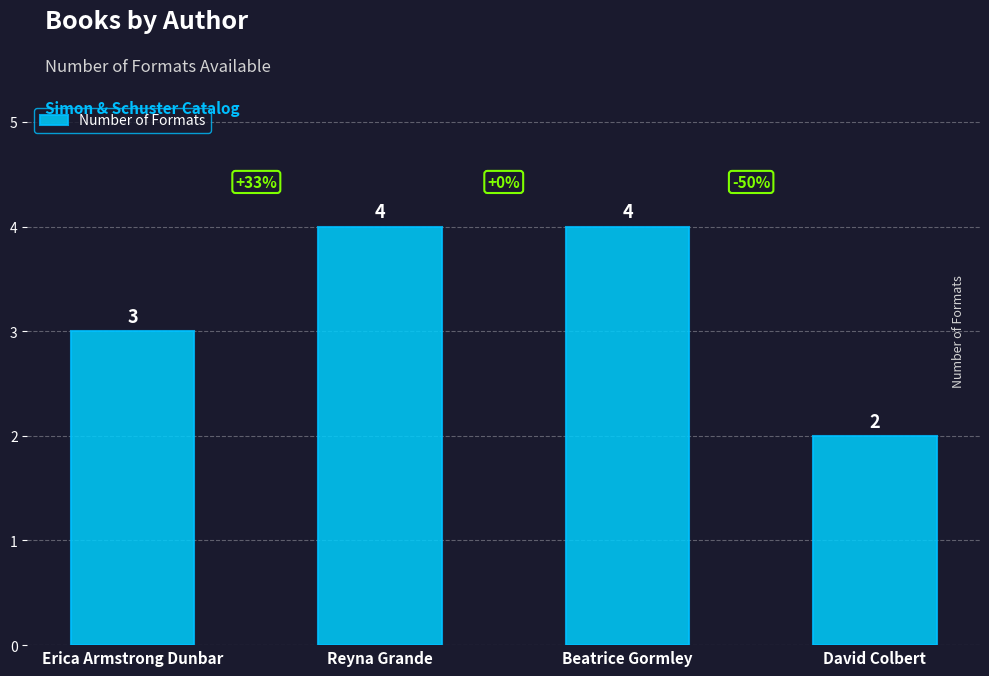

How many values are between 3 and 4?

3